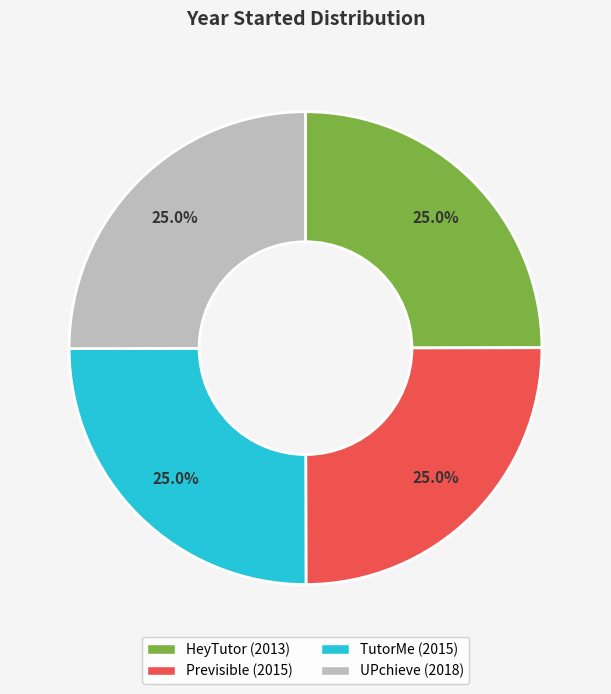

What percentage is NOT represented by Previsible?

75.0%